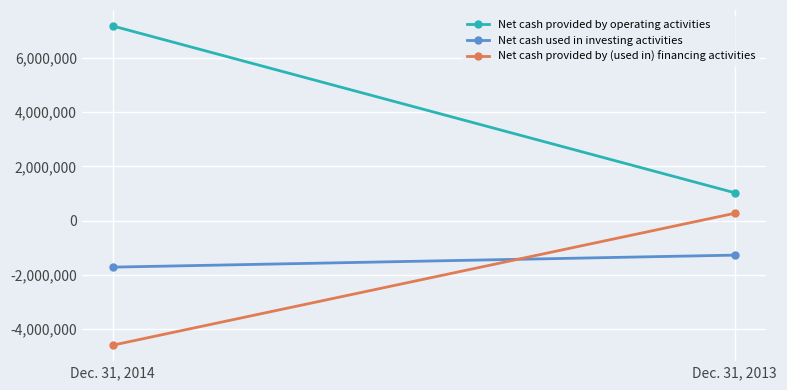

Is this an area chart (filled region under the line)?

No